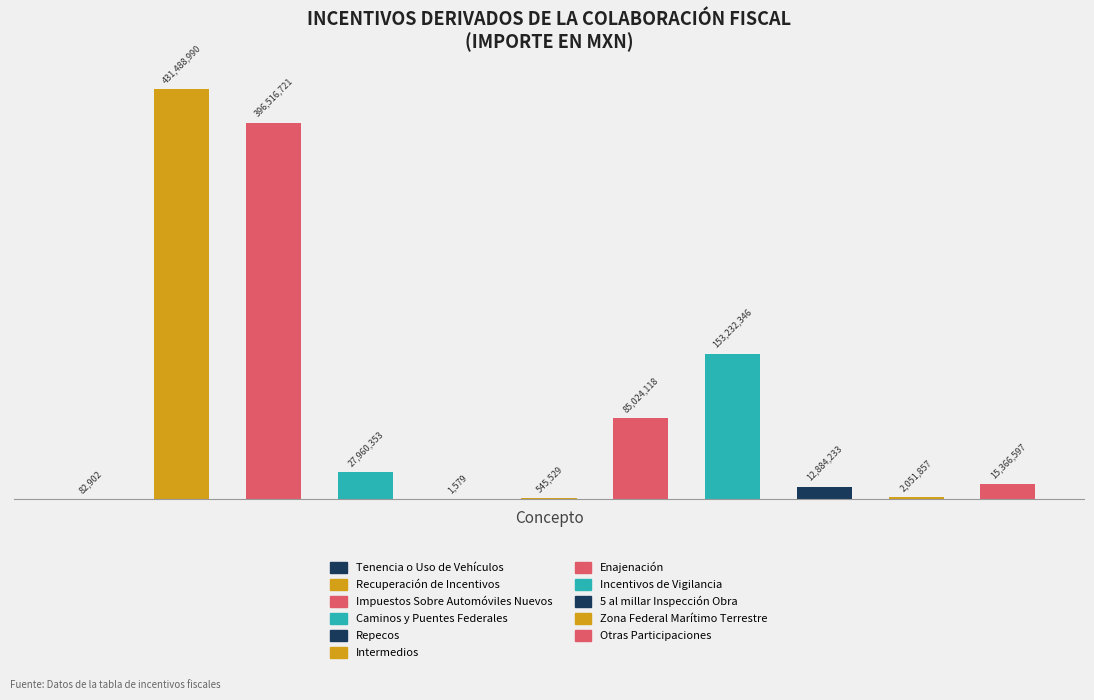

Are the bars horizontal?

No